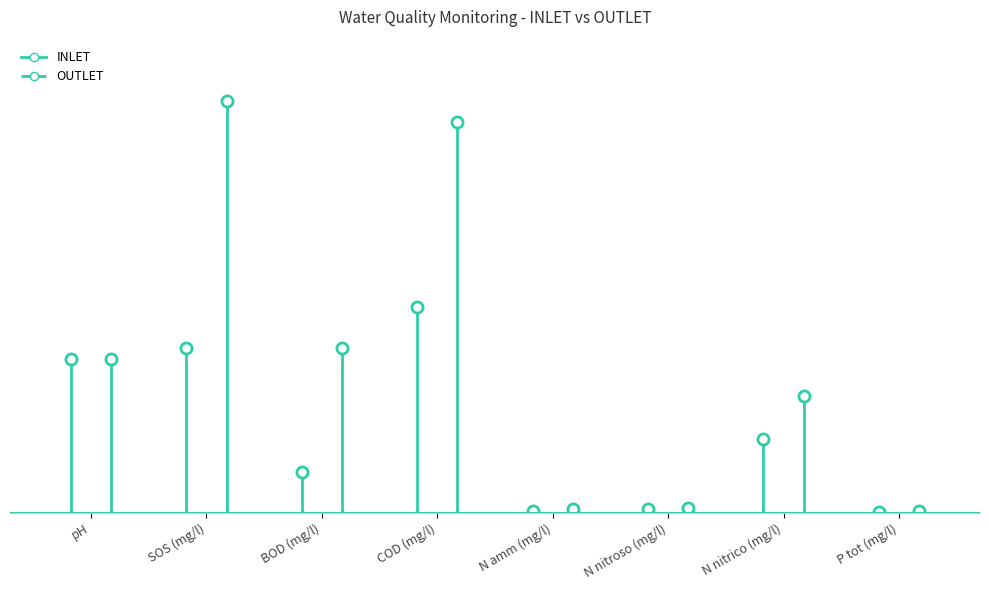

What is the label of the 1st point from the left?

pH